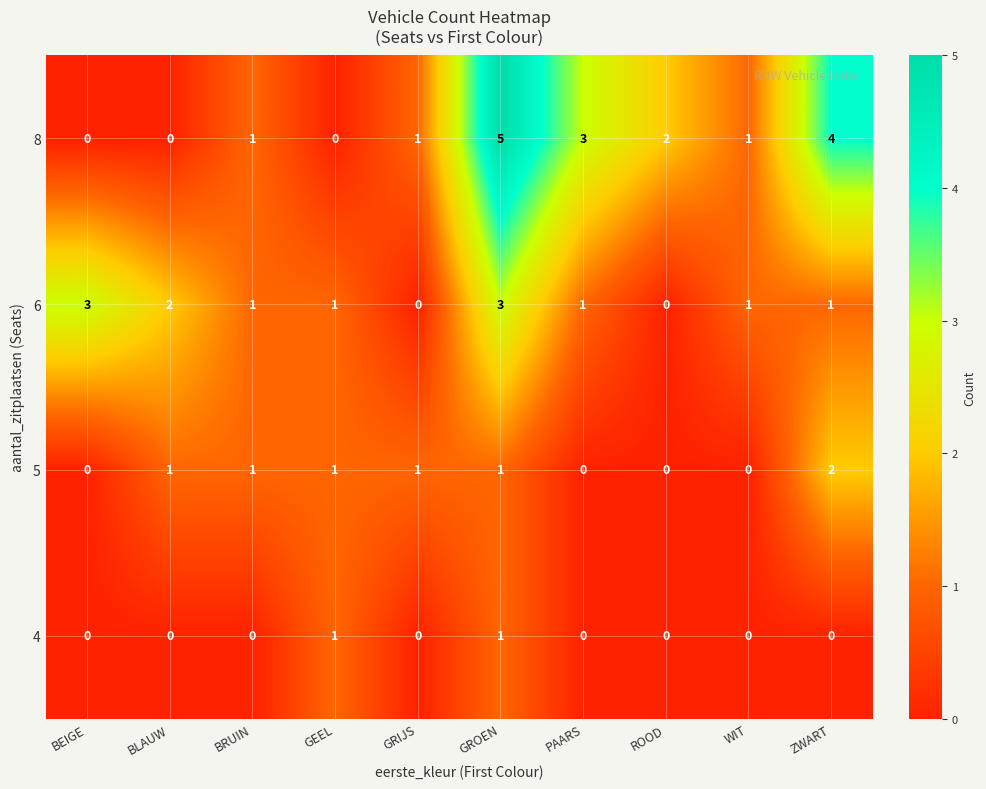

Which category has the highest value across all series?

GROEN